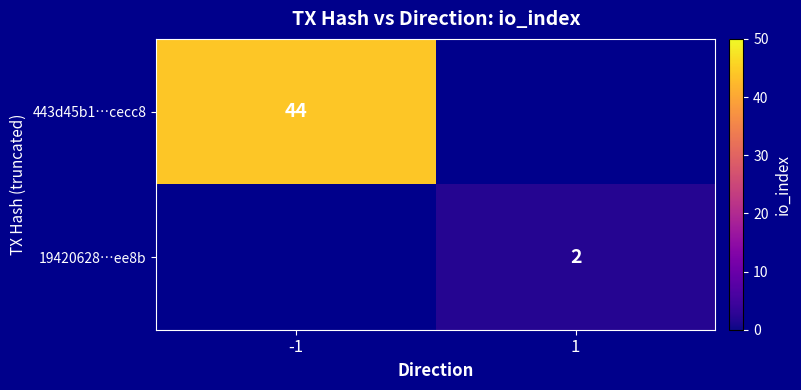

Is it true that 19420628…ee8b equals 1 at 1?

False